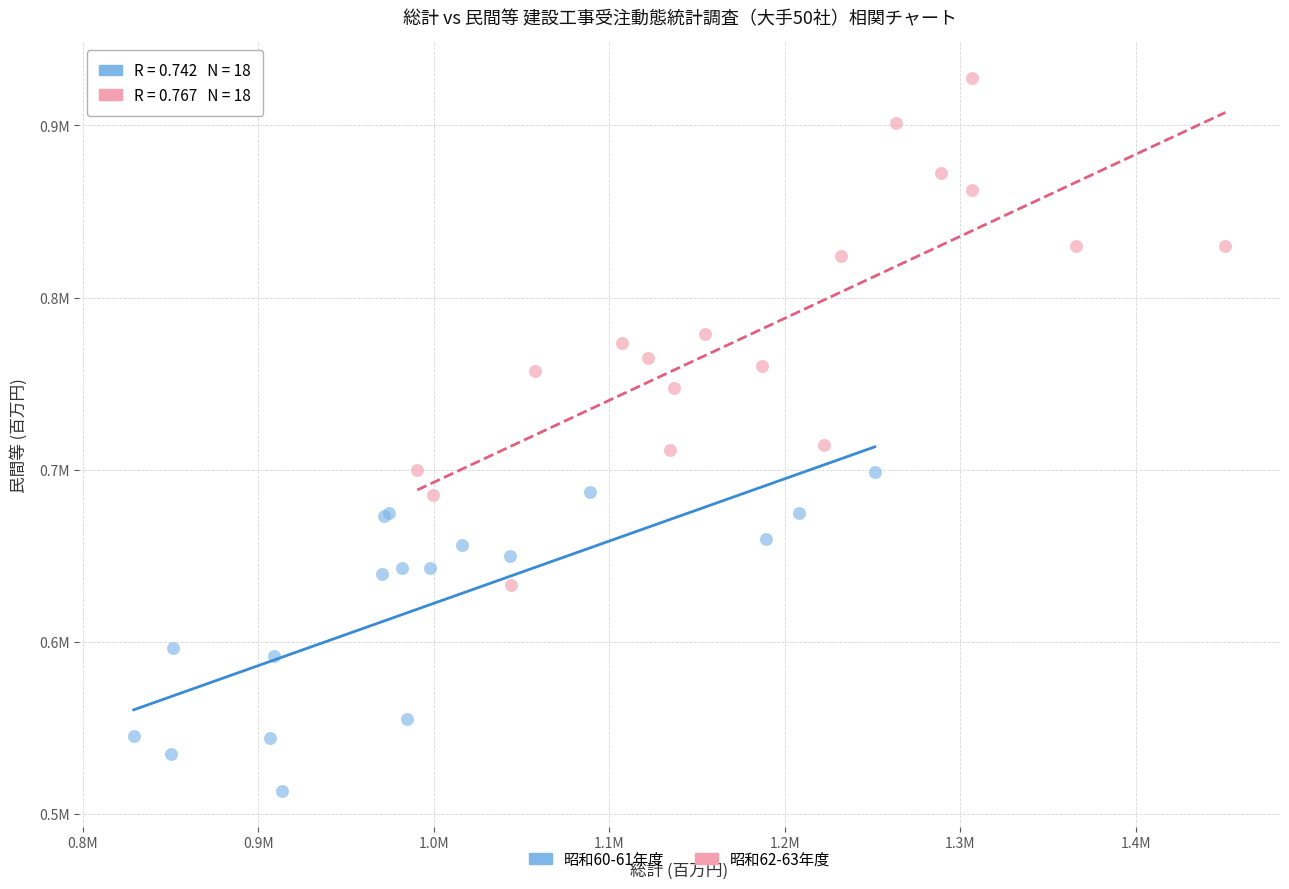

Which series contains the lowest Y value?

昭和60-61年度